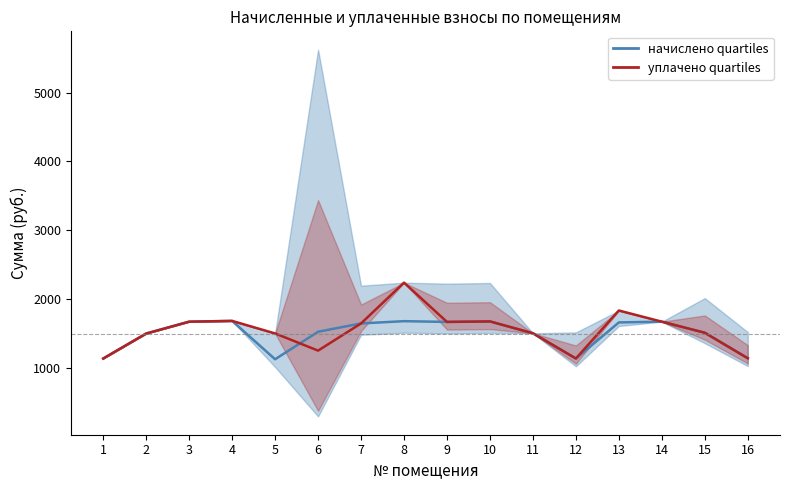

Which series has the largest total across all categories?

уплачено